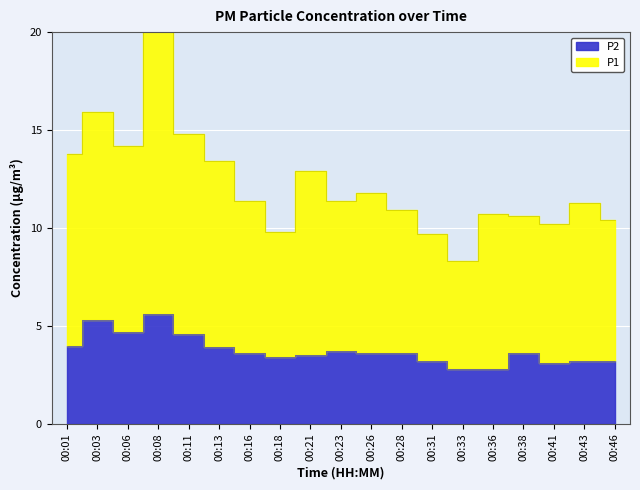

At which category does P2 reach its first local valley?

00:06